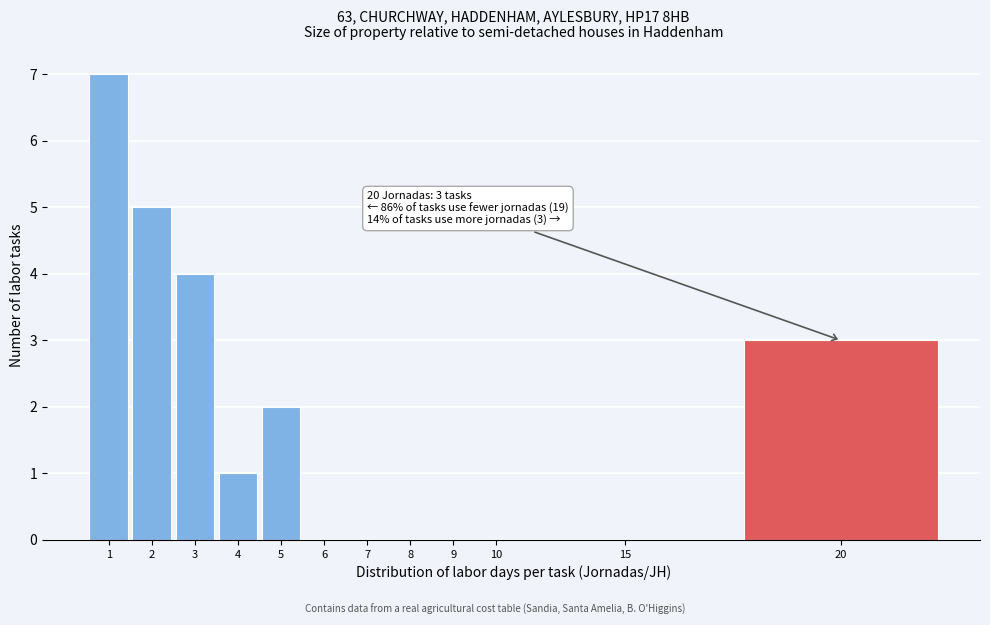

Reading right to left, what are all the values shown in this chart?

20=3	15=0	10=0	9=0	8=0	7=0	6=0	5=2	4=1	3=4	2=5	1=7